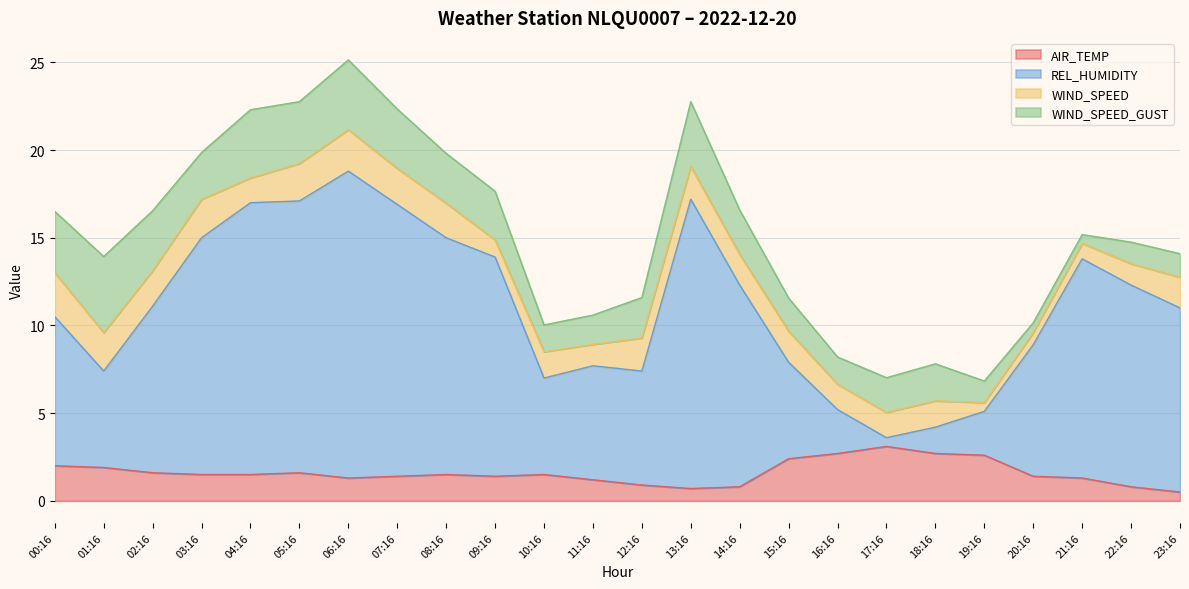

What position from the left is 07:16?

8